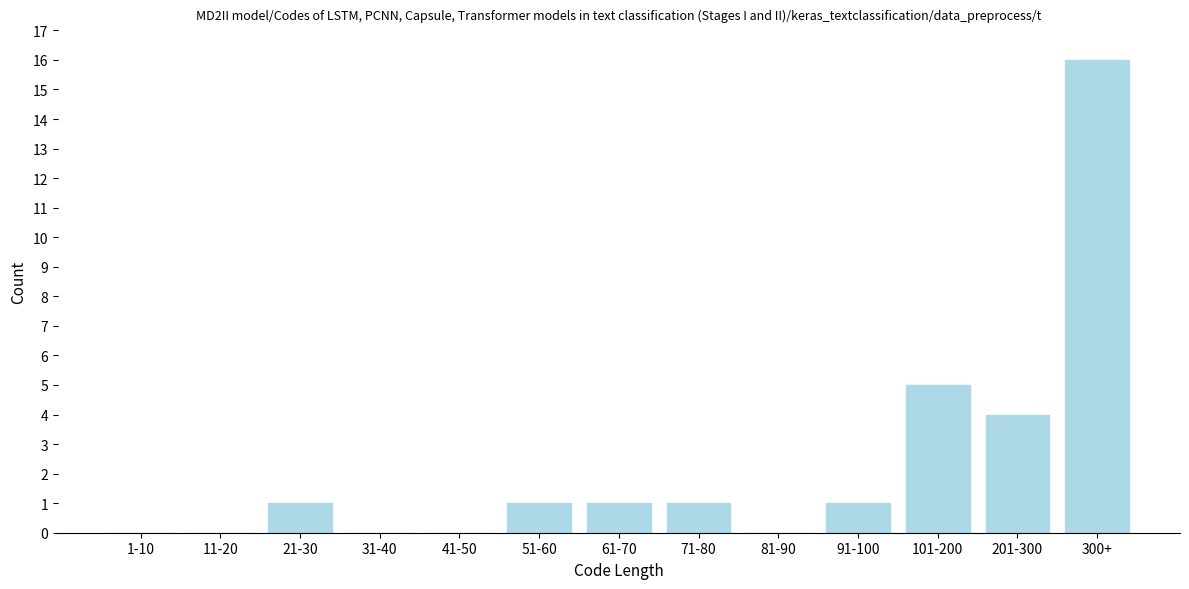

Reading left to right, what are all the values shown in this chart?

1-10=0	11-20=0	21-30=1	31-40=0	41-50=0	51-60=1	61-70=1	71-80=1	81-90=0	91-100=1	101-200=5	201-300=4	300+=16